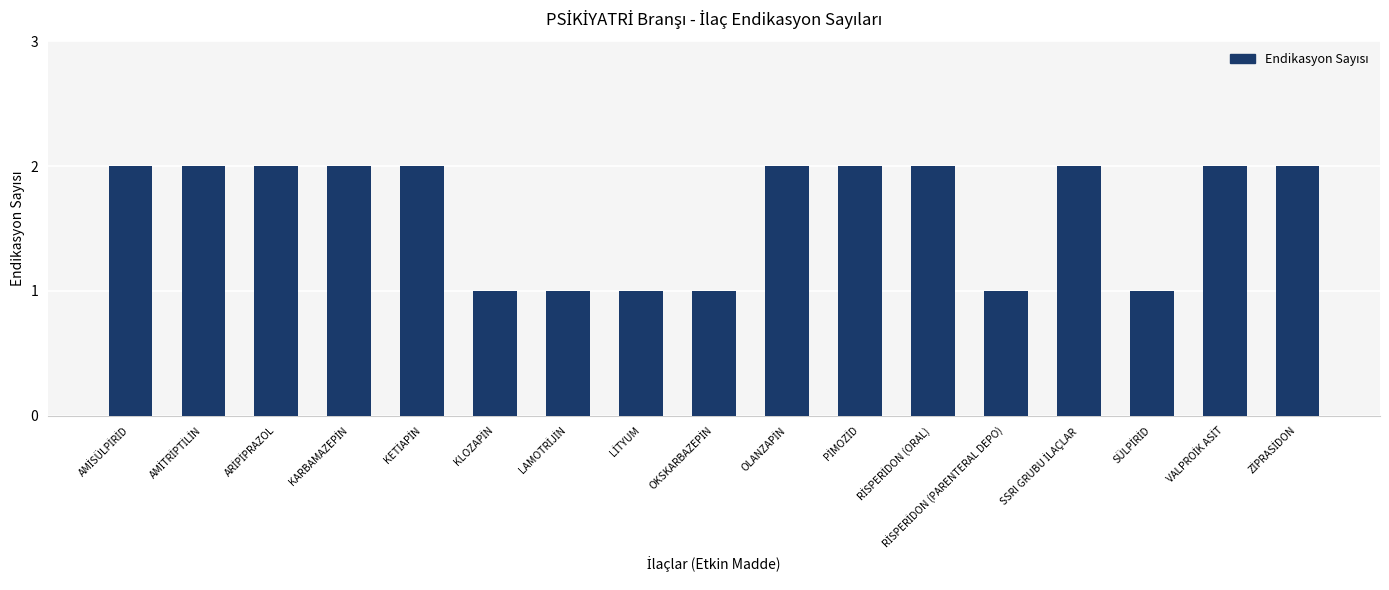

What is the sum of all values?

28